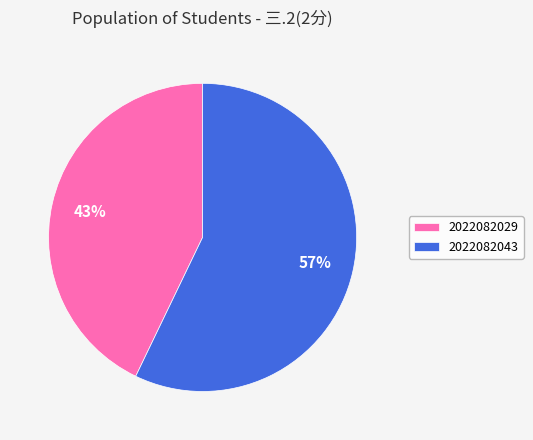

How many slices are in this pie chart?

2